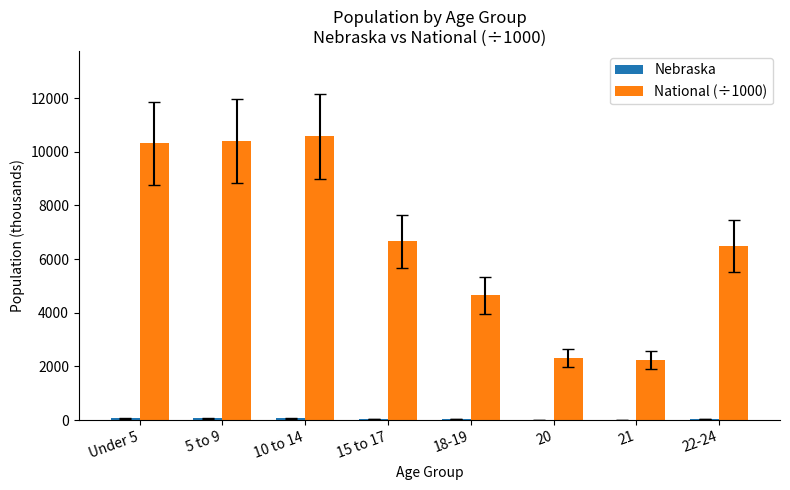

What is the greatest value displayed?

10579.9